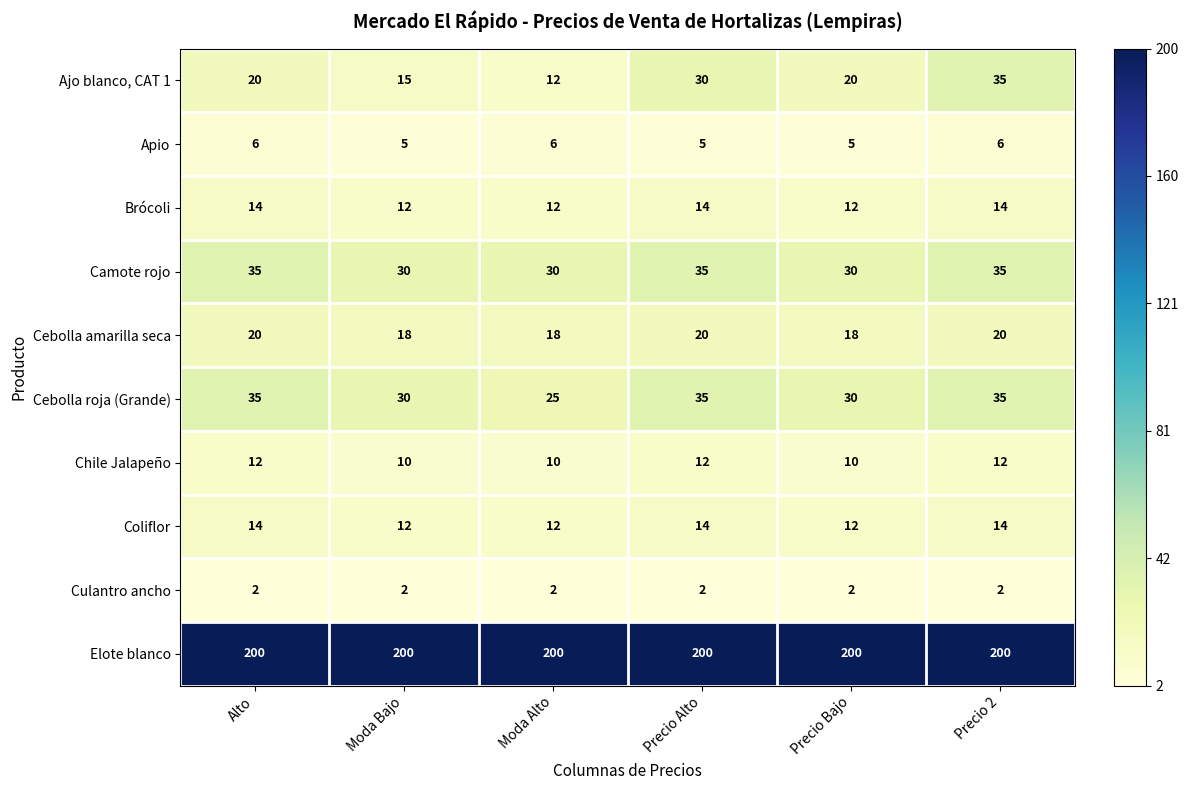

Count the Ajo blanco, CAT 1 values in the range 15 to 30.

4